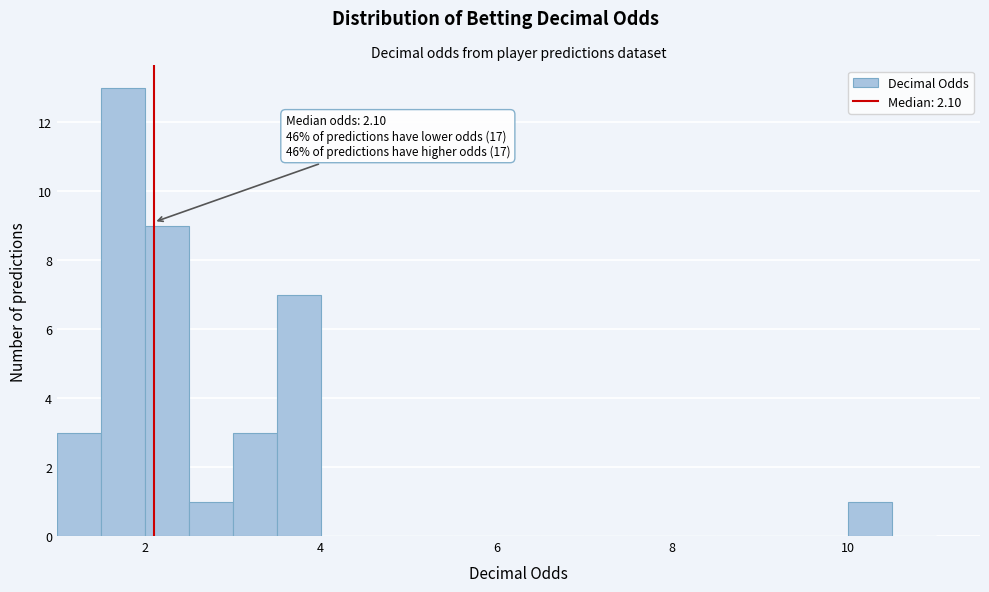

Read against the x-axis, roughly where is the centre of the tallest bar?

1.8